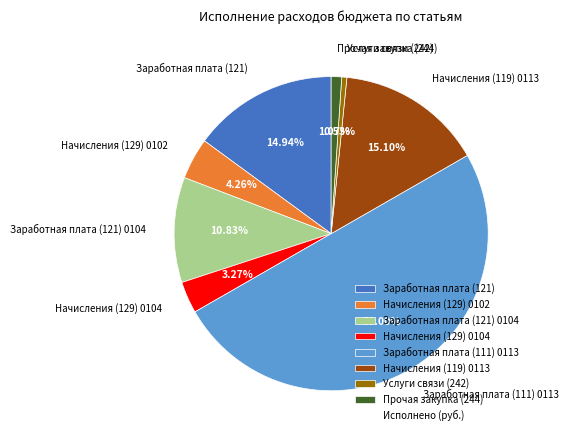

Count the number of slices in the pie.

8